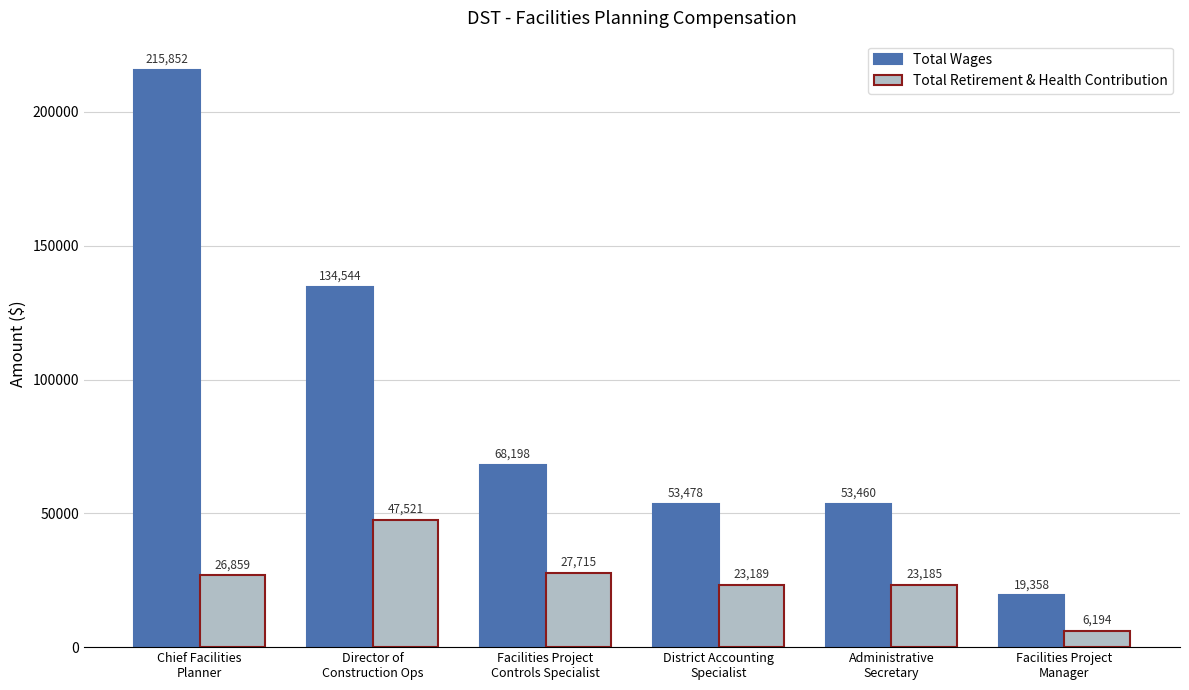

Rank the categories by Total Retirement & Health Contribution value from highest to lowest.

Director of
Construction Ops, Facilities Project
Controls Specialist, Chief Facilities
Planner, District Accounting
Specialist, Administrative
Secretary, Facilities Project
Manager